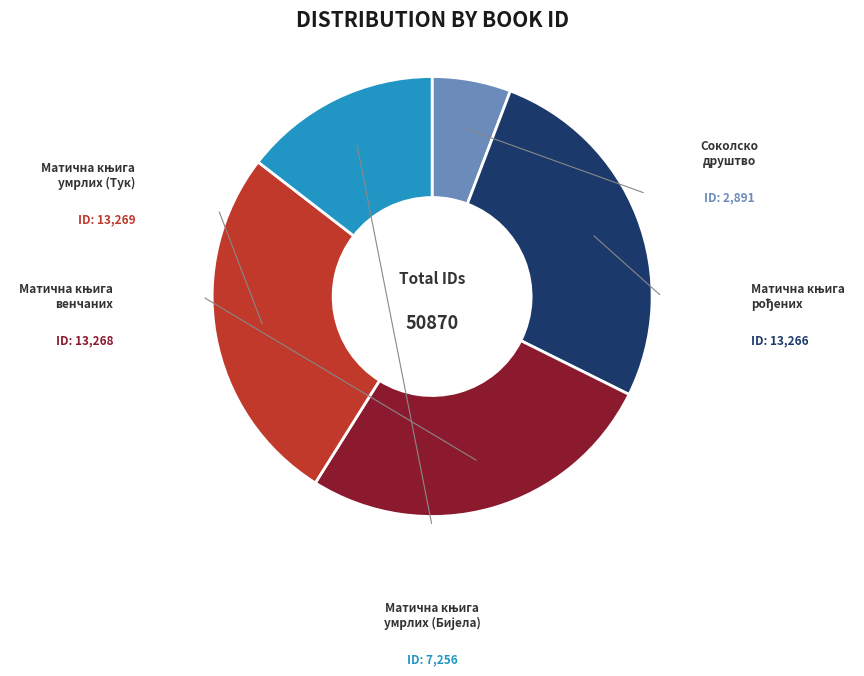

Is there a majority slice in this chart?

No